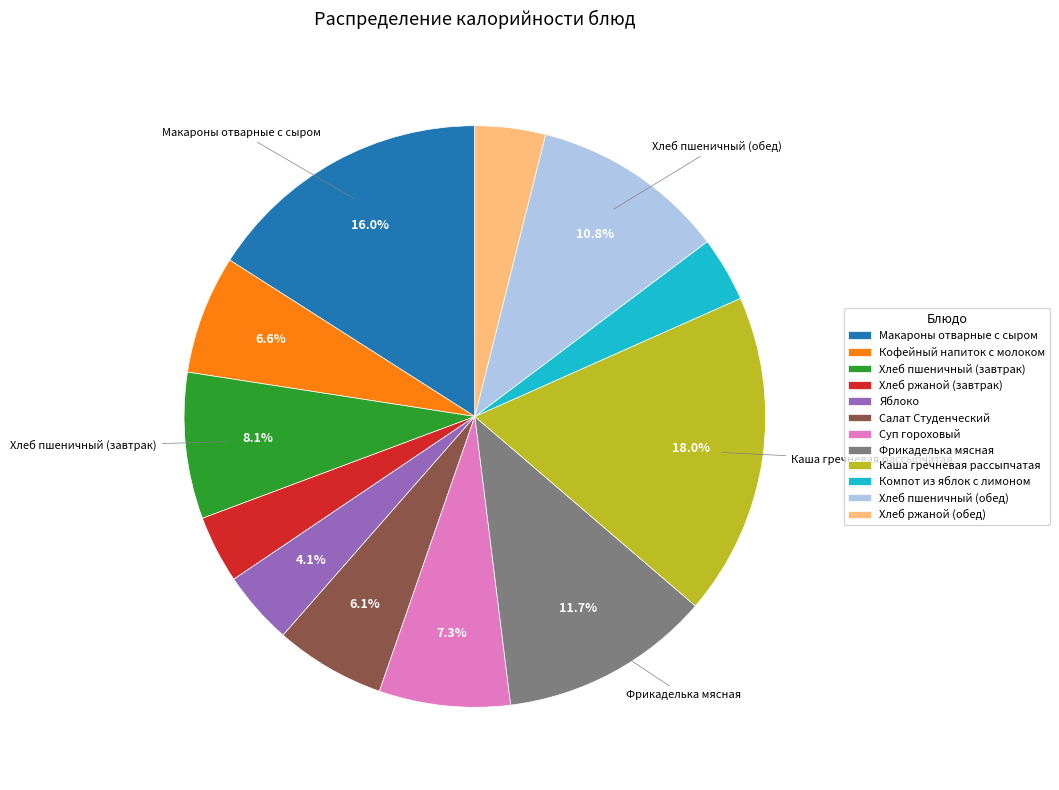

Is there any slice that represents more than half of the pie?

No